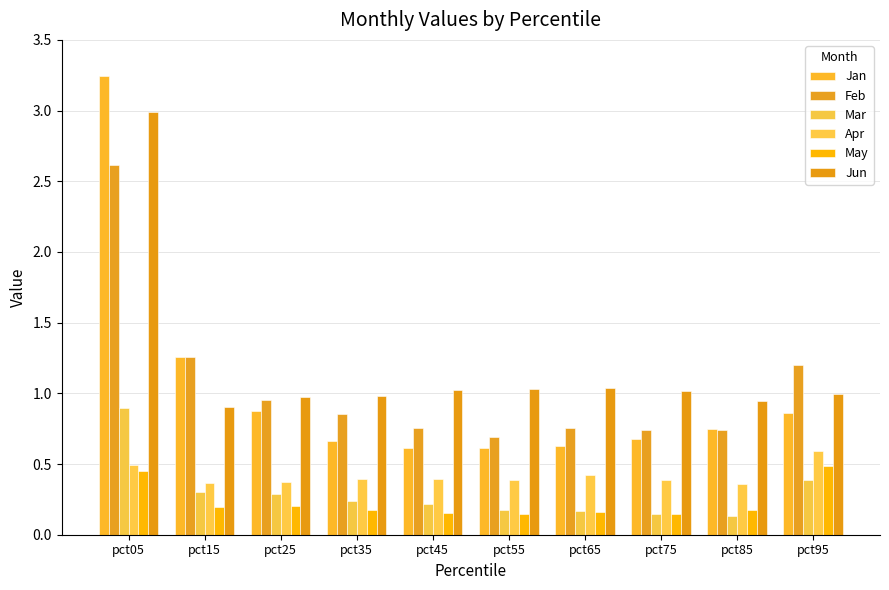

Reading left to right, list all the values displayed in this chart.

Jan: pct05=3.2	pct15=1.3	pct25=0.9	pct35=0.7	pct45=0.6	pct55=0.6	pct65=0.6	pct75=0.7	pct85=0.7	pct95=0.9
Feb: pct05=2.6	pct15=1.3	pct25=1.0	pct35=0.9	pct45=0.8	pct55=0.7	pct65=0.8	pct75=0.7	pct85=0.7	pct95=1.2
Mar: pct05=0.9	pct15=0.3	pct25=0.3	pct35=0.2	pct45=0.2	pct55=0.2	pct65=0.2	pct75=0.1	pct85=0.1	pct95=0.4
Apr: pct05=0.5	pct15=0.4	pct25=0.4	pct35=0.4	pct45=0.4	pct55=0.4	pct65=0.4	pct75=0.4	pct85=0.4	pct95=0.6
May: pct05=0.5	pct15=0.2	pct25=0.2	pct35=0.2	pct45=0.2	pct55=0.1	pct65=0.2	pct75=0.1	pct85=0.2	pct95=0.5
Jun: pct05=3.0	pct15=0.9	pct25=1.0	pct35=1.0	pct45=1.0	pct55=1.0	pct65=1.0	pct75=1.0	pct85=0.9	pct95=1.0